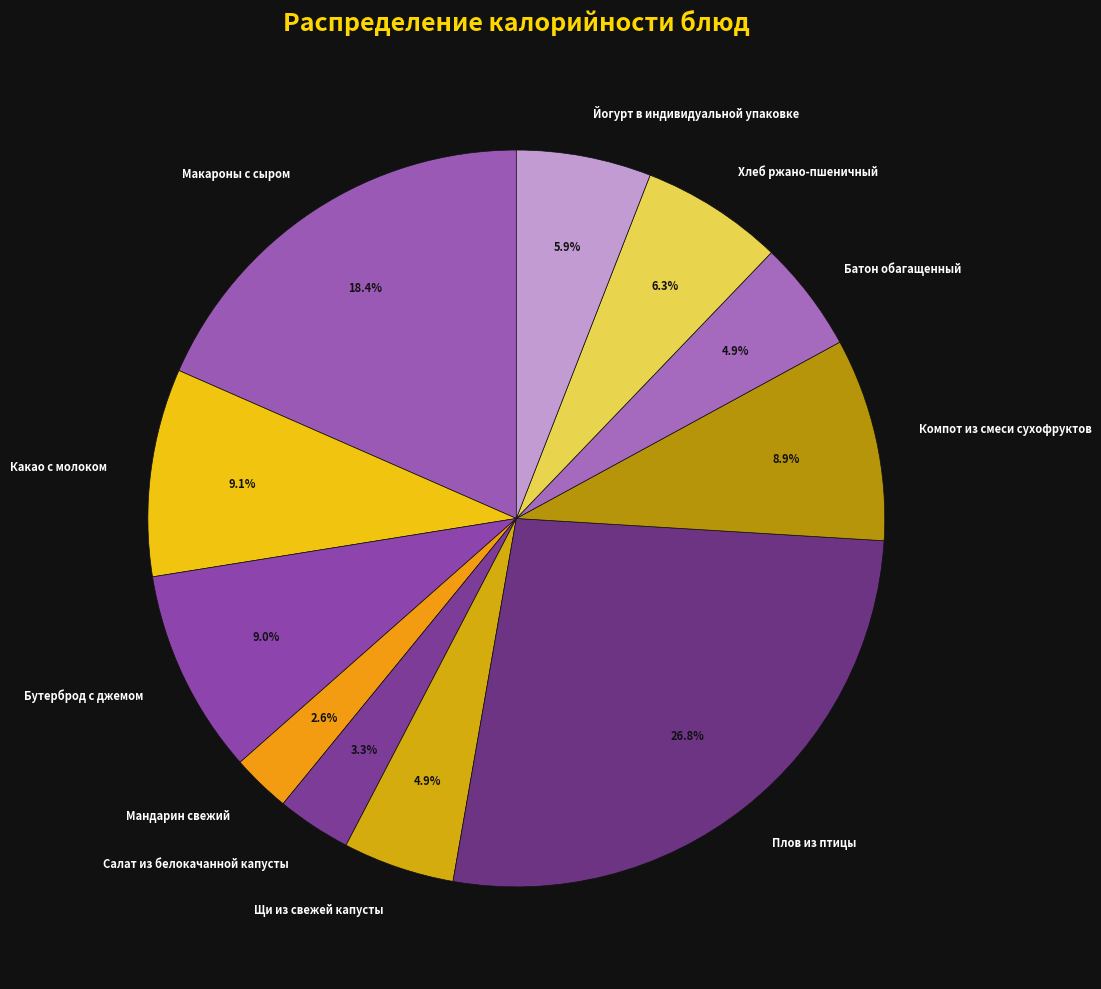

To the nearest percent, what is the difference between the largest and smallest slice percentages?

24%